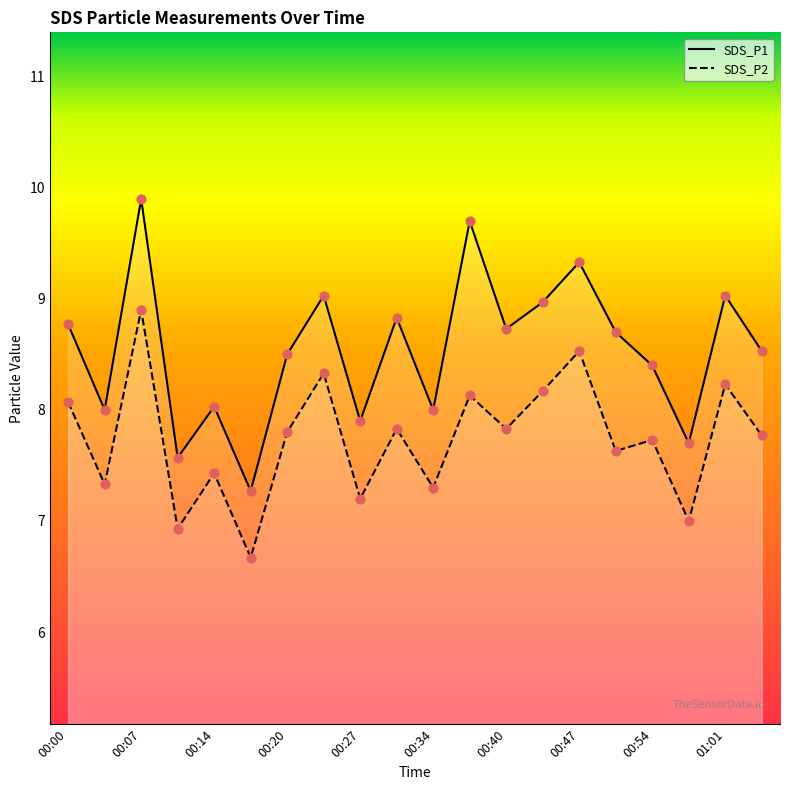

Which series reaches the minimum Y coordinate?

SDS_P2